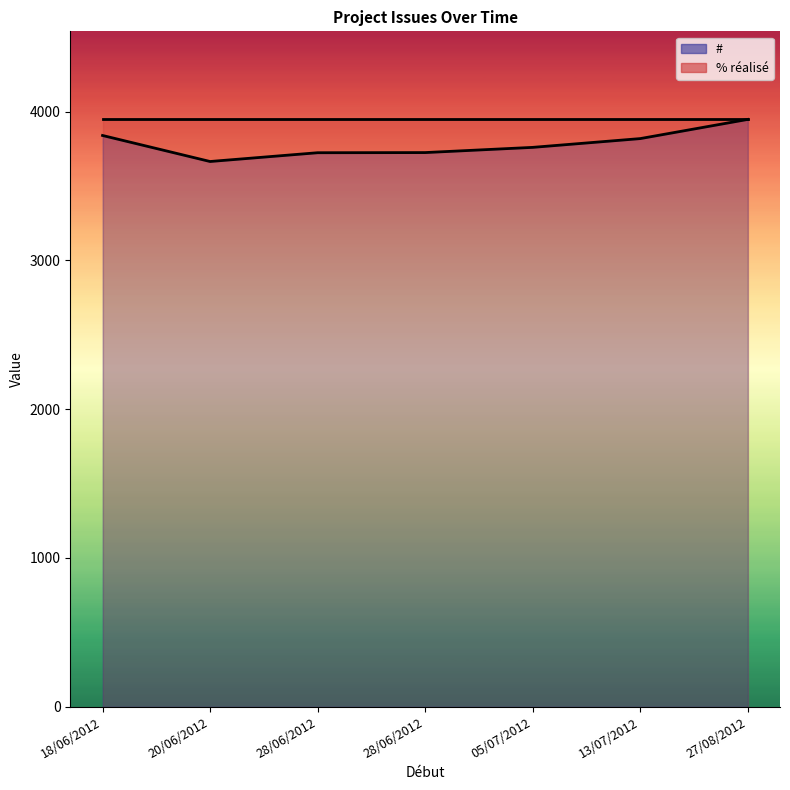

What is the total value across all series at 18/06/2012?

3940